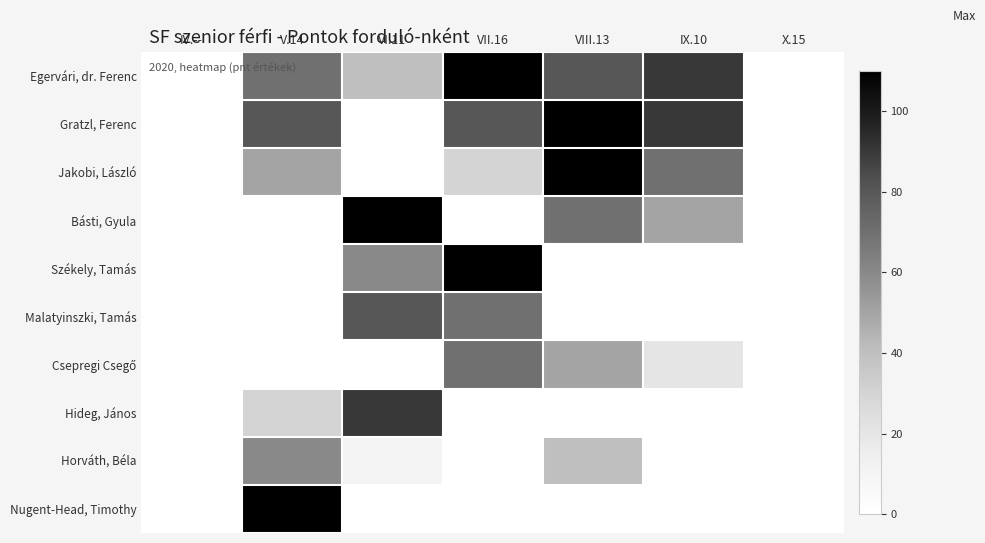

How many values in Székely, Tamás are above zero?

2